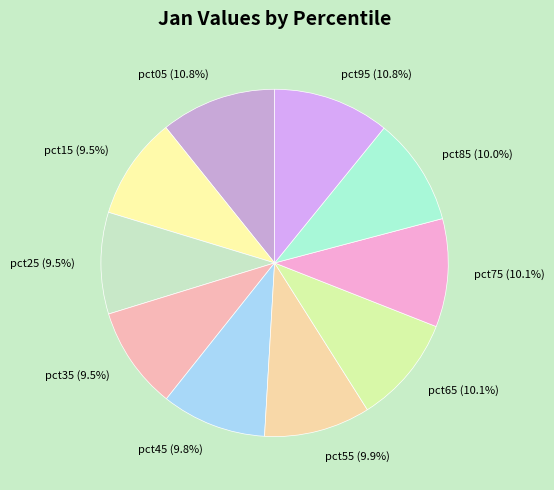

Does pct55 represent more than half of the total?

No